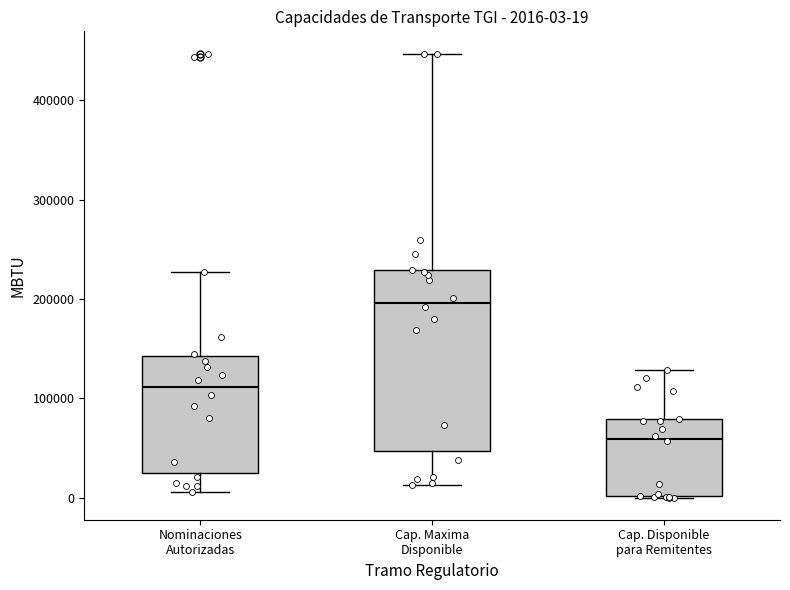

Which box's median line is the lowest?

Cap. Disponible para Remitentes